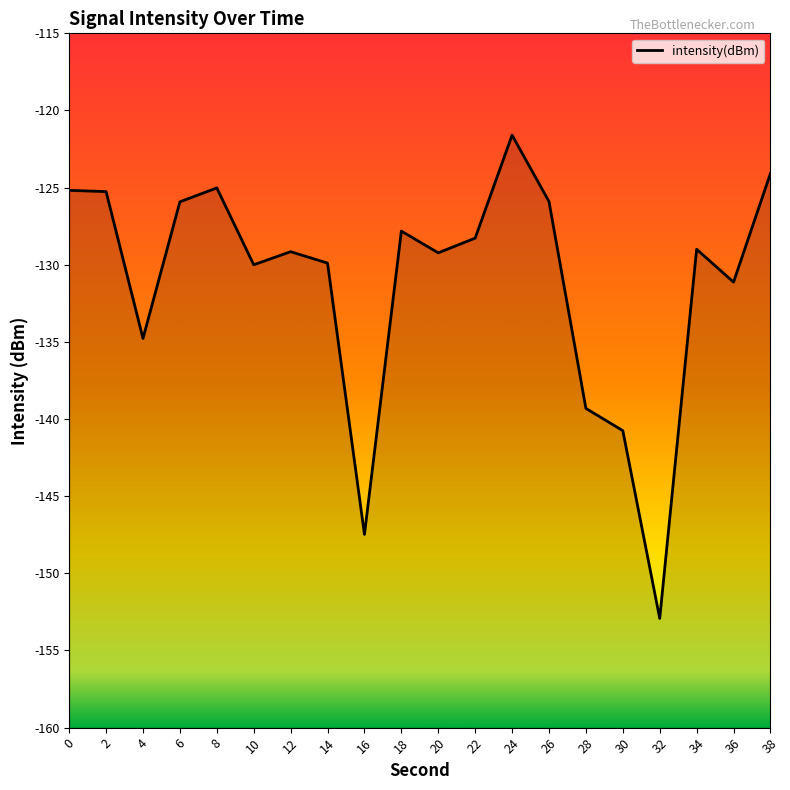

At which category does the data reach its first local peak?

8